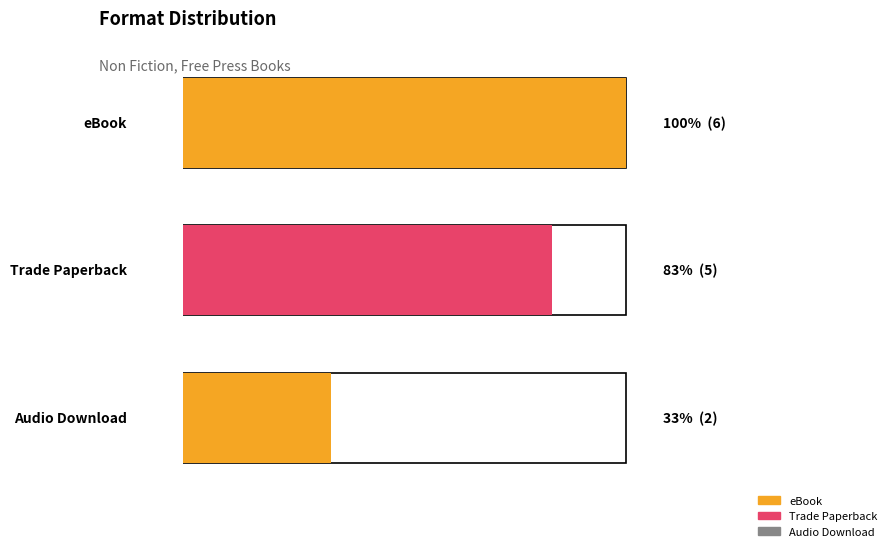

List the series in order of their peak value, lowest first.

Audio Download, Trade Paperback, eBook